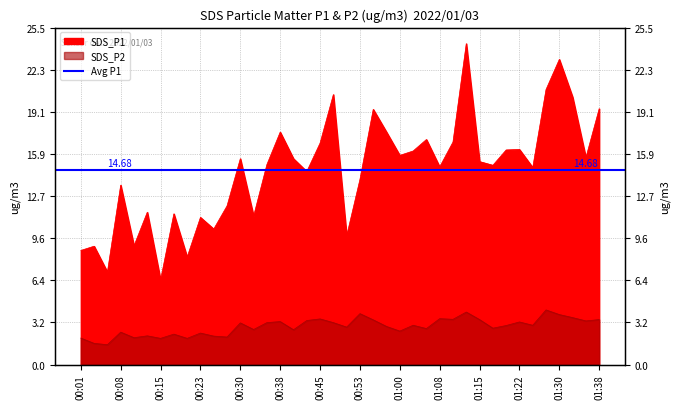

The SDS_P2 series shows 4.6 at 01:08. True or false?

False